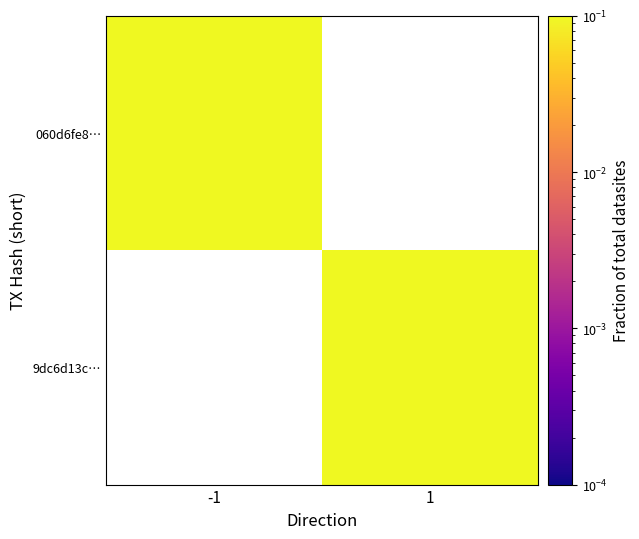

Reading left to right, transcribe all the data shown in this chart.

060d6fe8…: -1=0.5	1=0.0
9dc6d13c…: -1=0.0	1=0.5